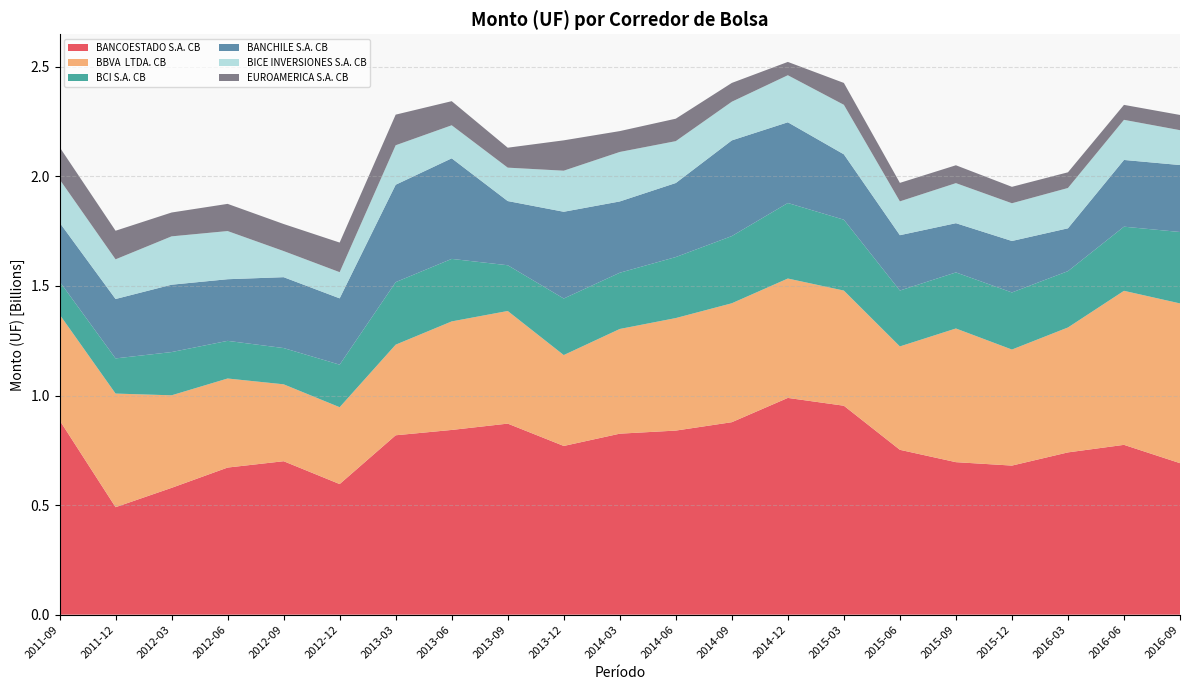

Reading left to right, extract all data points from this chart.

BANCOESTADO S.A. CB: 887348034.1	490441180.2	578650652.8	671258620.1	700233087.7	595941565.0	818556620.6	842922805.8	871823589.2	769883313.5	825900898.3	839998944.6	878293207.0	989098622.7	953439906.6	752257663.0	695893449.7	680271973.0	740467277.6	774908360.1	691313599.6
BBVA  LTDA. CB: 482792002.0	518478516.2	422323134.5	406408167.2	350943366.1	350740340.6	413505825.5	495280450.0	513946802.2	414741588.0	477802284.1	513465198.1	542722056.5	544801612.3	525441474.4	471837166.8	610057859.0	529546663.2	570067029.4	702916524.4	729002280.9
BCI S.A. CB: 150408890.6	160477958.0	197325230.5	171789247.8	165413134.8	194133914.3	285348112.7	285315801.0	208719423.1	258028461.7	256613167.9	278436861.0	306593082.9	344606991.9	323467312.4	254985352.9	255822090.4	260477594.1	257043546.2	292699915.0	325916601.9
BANCHILE S.A. CB: 268960063.8	271064747.7	307404711.0	281301343.1	323486013.4	302628660.7	444505069.4	458918522.4	292972964.6	395904407.2	325333397.4	337877549.0	436661614.4	368442503.9	298363173.4	252592220.5	224644470.5	234952681.4	195499179.3	304502460.8	305547549.4
BICE INVERSIONES S.A. CB: 197120070.5	181045601.2	220632664.4	219788240.7	119155988.8	119458379.4	180113784.4	150792345.9	152441485.3	187409390.6	225846737.4	191088460.1	176451363.5	214635349.1	225954614.9	154302749.5	182782732.9	172164584.3	183968168.2	183026224.5	159097681.9
EUROAMERICA S.A. CB: 147184408.8	130484943.5	108823237.4	124060290.2	123455983.6	135125688.1	139751819.2	110020756.8	91025182.1	138559059.8	95163367.3	102457072.8	85773094.5	60768901.1	99809823.2	84444943.0	81564315.5	74994440.4	71604834.2	68307564.1	69442485.4